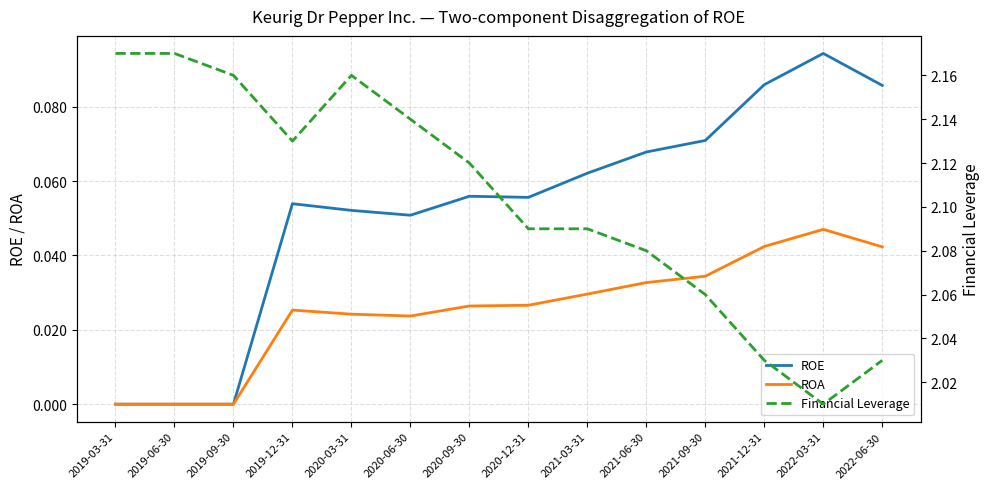

How many lines are shown in the chart?

3